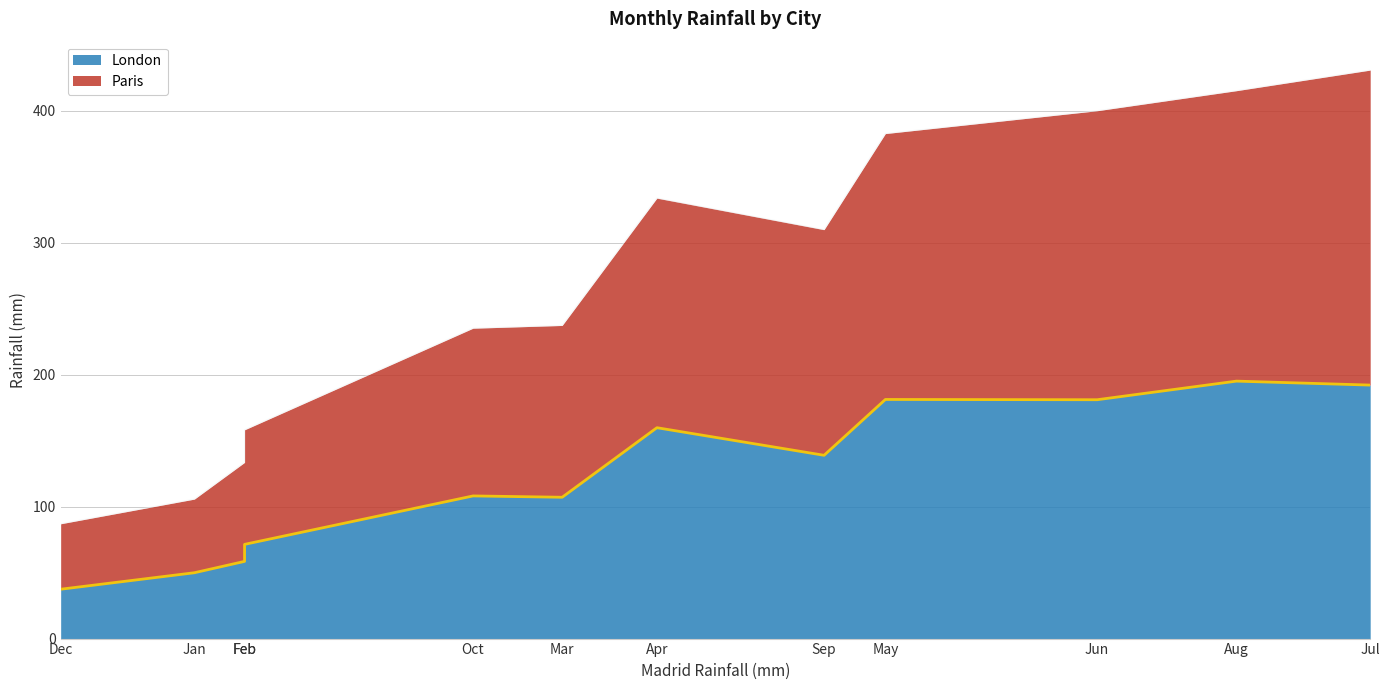

What is the highest value of the Paris series?

238.7